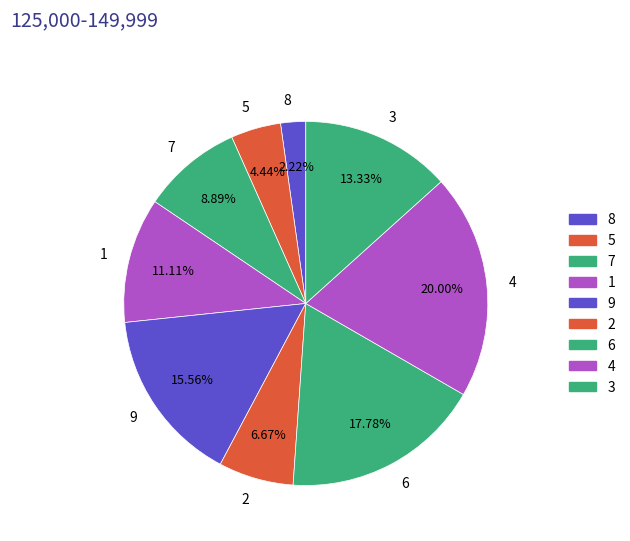

What percentage do 3 and 2 together represent?

20.0%